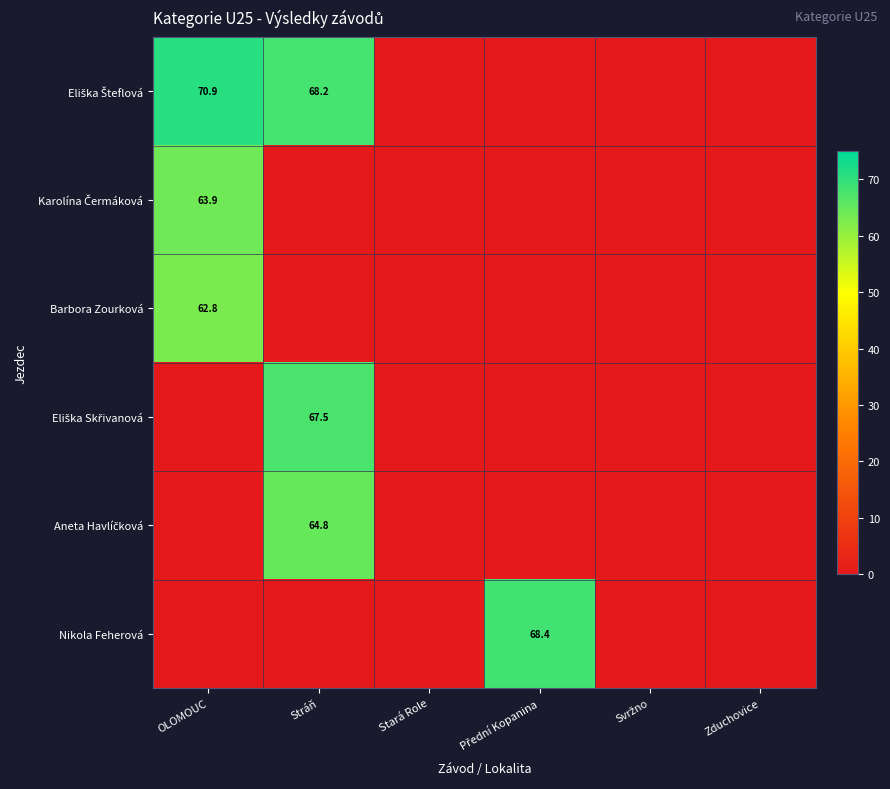

What is the difference between the maximum and second lowest values in the Eliška Skřivanová series?

67.5